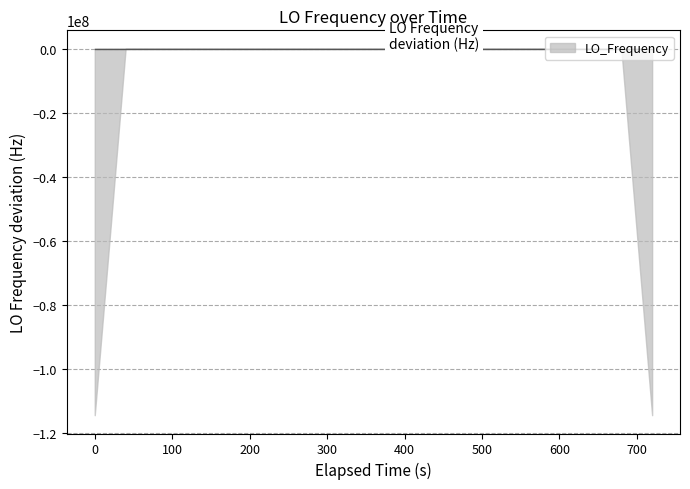

The chart shows a value of -3.0 at 27. True or false?

False